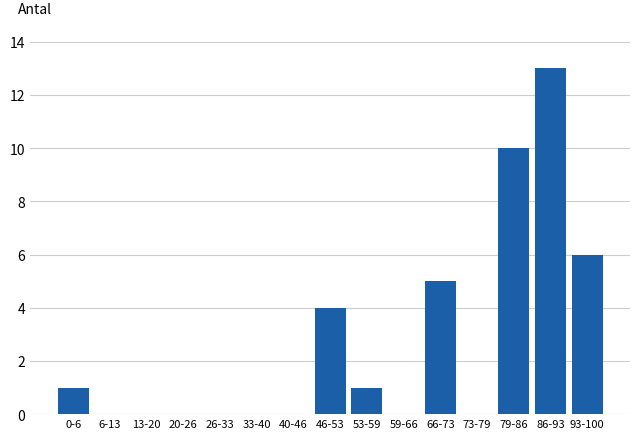

Reading left to right, what are all the values shown in this chart?

0-6=1	6-13=0	13-20=0	20-26=0	26-33=0	33-40=0	40-46=0	46-53=4	53-59=1	59-66=0	66-73=5	73-79=0	79-86=10	86-93=13	93-100=6